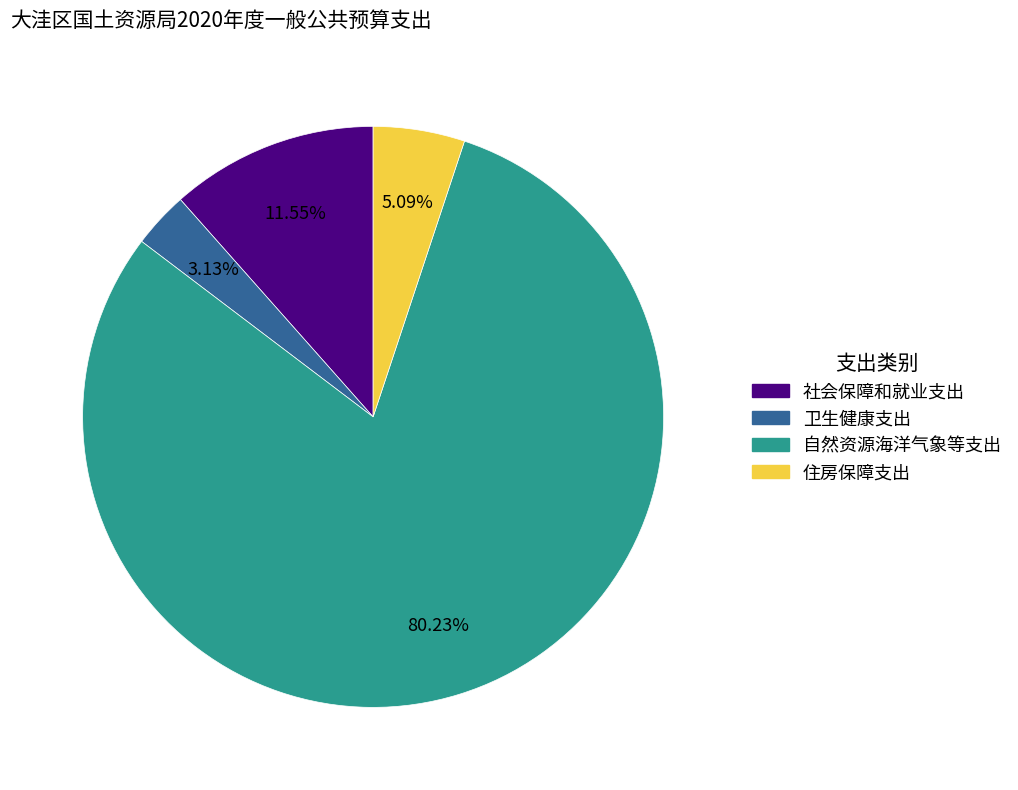

Which slice is the smallest?

卫生健康支出